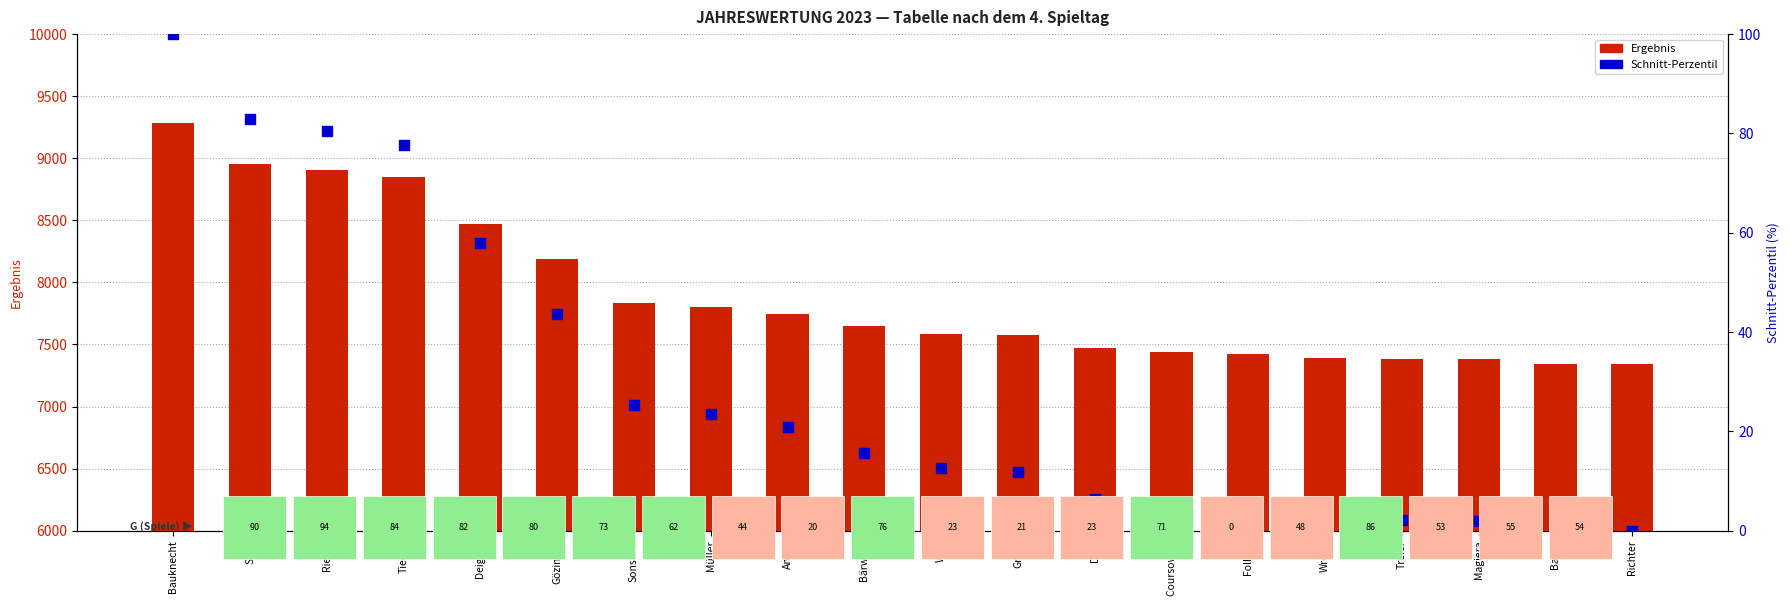

Is the value of Ergebnis (Jahreswertung) at Bauer greater than the value of Schnitt (Perzentil) at Bauer?

Yes